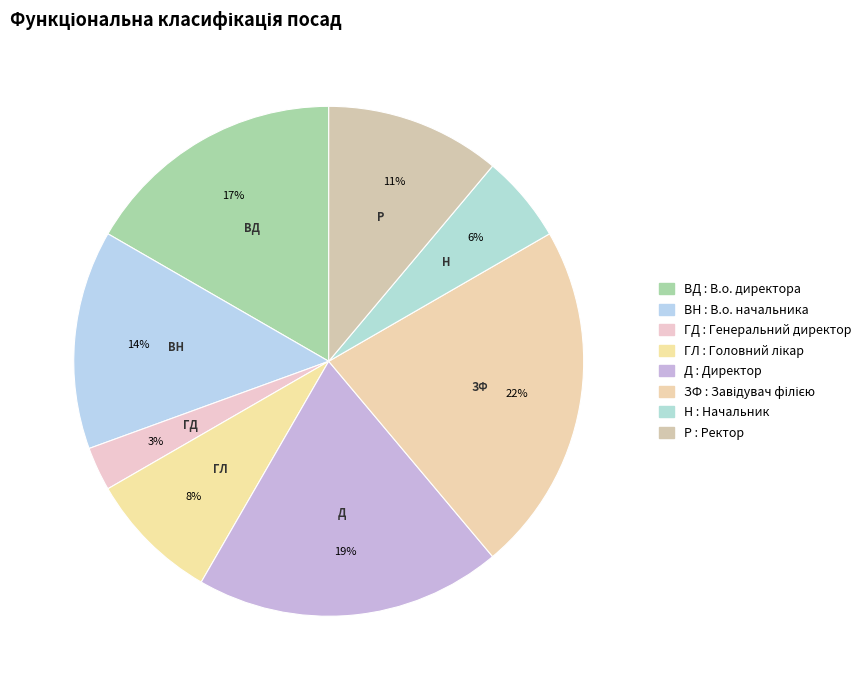

Is there any slice that represents more than half of the pie?

No